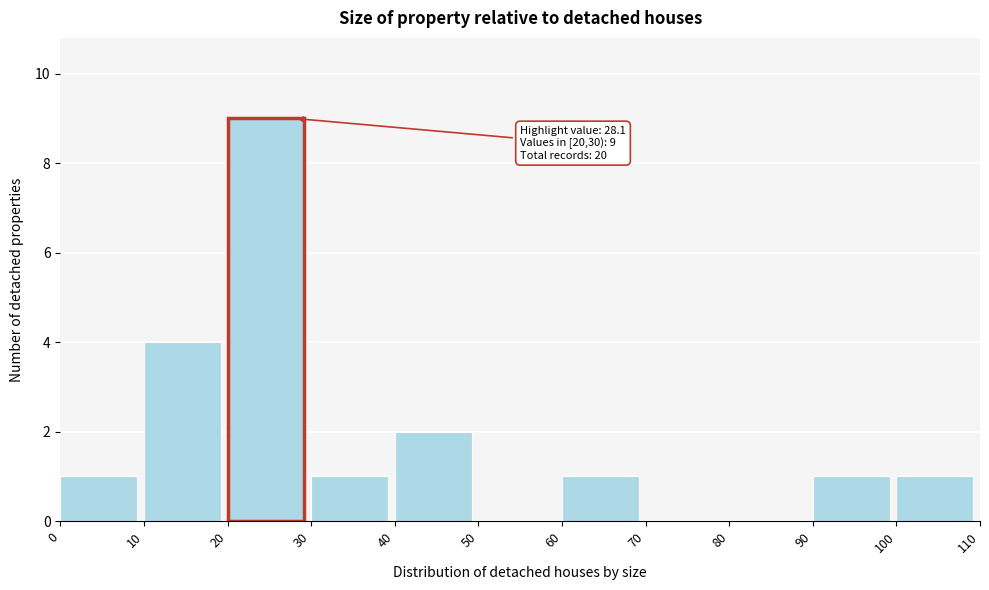

Which range on the x-axis has the tallest bar?

20 to 30